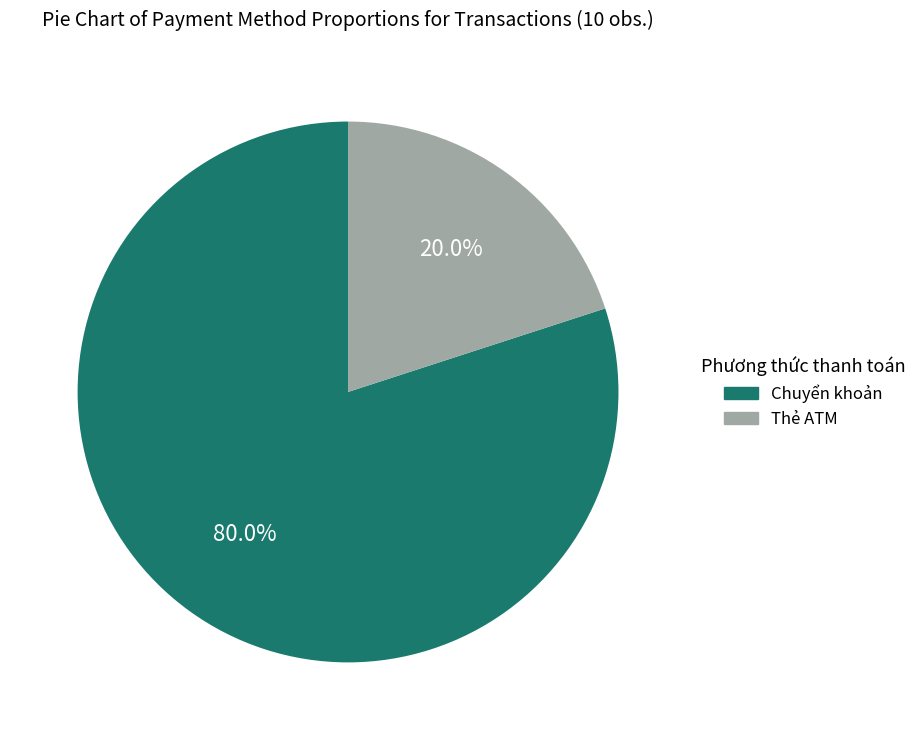

Does Thẻ ATM represent more than half of the total?

No